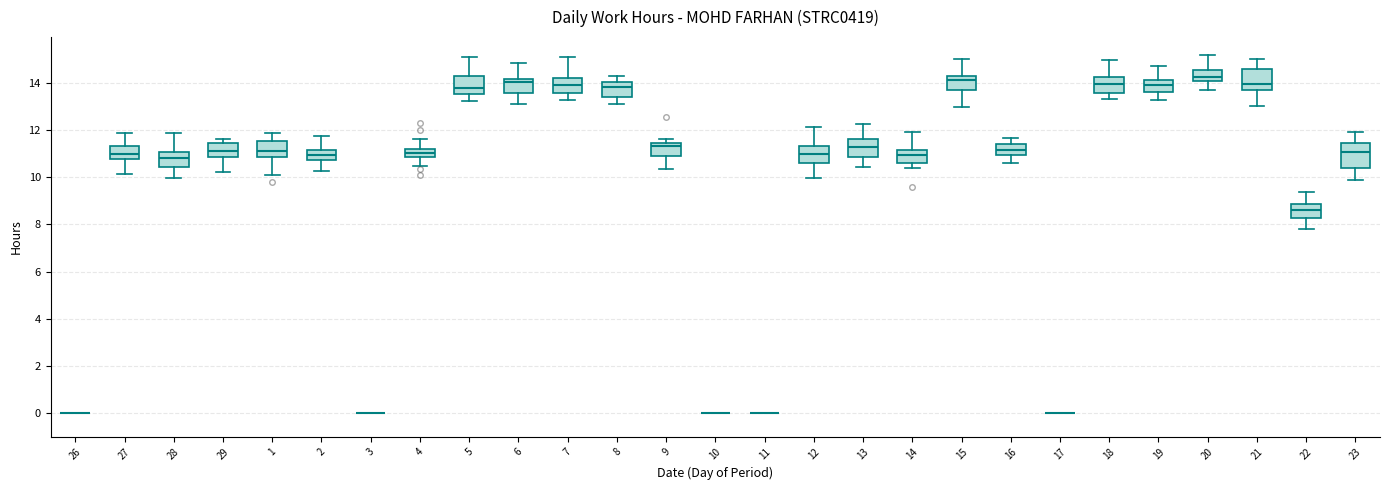

Reading left to right, read every box against the y-axis: the position of its median line, the range the box covers, and the ends of its whiskers. The values are not printed on the chart, so give them approximately, as read against the axis.

26: box collapsed to a line at 0.0, whiskers 0.0 to 0.0
27: median 11.0, box 10.8 to 11.4, whiskers 10.2 to 11.8
28: median 10.8, box 10.4 to 11.0, whiskers 10.0 to 11.8
29: median 11.2, box 10.8 to 11.4, whiskers 10.2 to 11.6
1: median 11.2, box 10.8 to 11.6, whiskers 10.2 to 11.8
2: median 11.0, box 10.8 to 11.2, whiskers 10.2 to 11.8
3: box collapsed to a line at 0.0, whiskers 0.0 to 0.0
4: median 11.0, box 10.8 to 11.2, whiskers 10.4 to 11.6
5: median 13.8, box 13.6 to 14.4, whiskers 13.2 to 15.0
6: median 14.0, box 13.6 to 14.2, whiskers 13.2 to 14.8
7: median 14.0, box 13.6 to 14.2, whiskers 13.2 to 15.2
8: median 13.8, box 13.4 to 14.0, whiskers 13.0 to 14.2
9: median 11.4 (just below the box's upper edge), box 11.0 to 11.4, whiskers 10.4 to 11.6
10: box collapsed to a line at 0.0, whiskers 0.0 to 0.0
11: box collapsed to a line at 0.0, whiskers 0.0 to 0.0
12: median 11.0, box 10.6 to 11.4, whiskers 10.0 to 12.2
13: median 11.2, box 10.8 to 11.6, whiskers 10.4 to 12.2
14: median 11.0, box 10.6 to 11.2, whiskers 10.4 to 12.0
15: median 14.2, box 13.8 to 14.4, whiskers 13.0 to 15.0
16: median 11.2, box 11.0 to 11.4, whiskers 10.6 to 11.6
17: box collapsed to a line at 0.0, whiskers 0.0 to 0.0
18: median 14.0, box 13.6 to 14.2, whiskers 13.4 to 15.0
19: median 14.0, box 13.6 to 14.2, whiskers 13.2 to 14.8
20: median 14.2, box 14.0 to 14.6, whiskers 13.6 to 15.2
21: median 14.0, box 13.8 to 14.6, whiskers 13.0 to 15.0
22: median 8.6, box 8.2 to 8.8, whiskers 7.8 to 9.4
23: median 11.0, box 10.4 to 11.4, whiskers 9.8 to 12.0